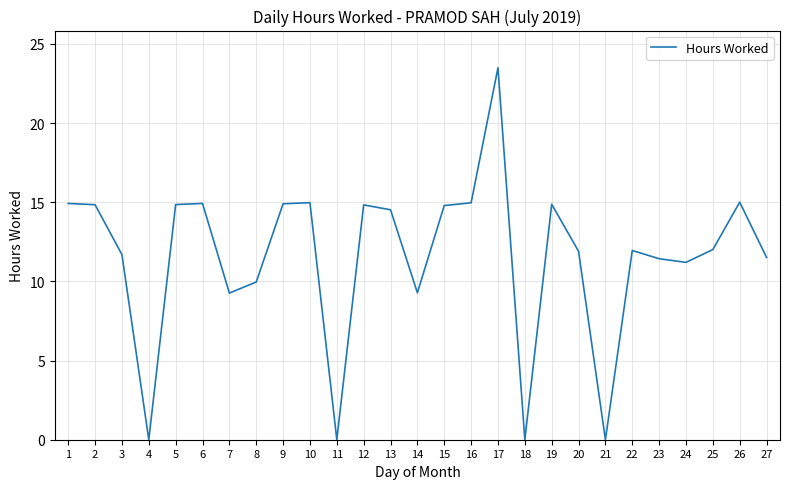

Is this an area chart (filled region under the line)?

No